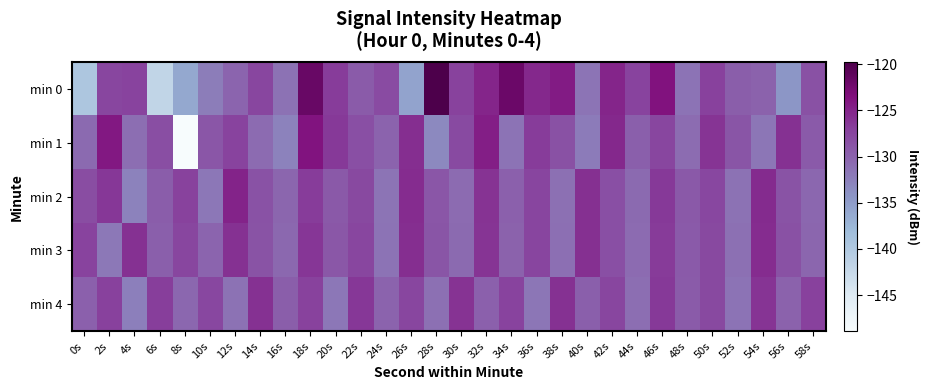

List the series in order of their peak value, highest first.

min 0, min 1, min 2, min 3, min 4